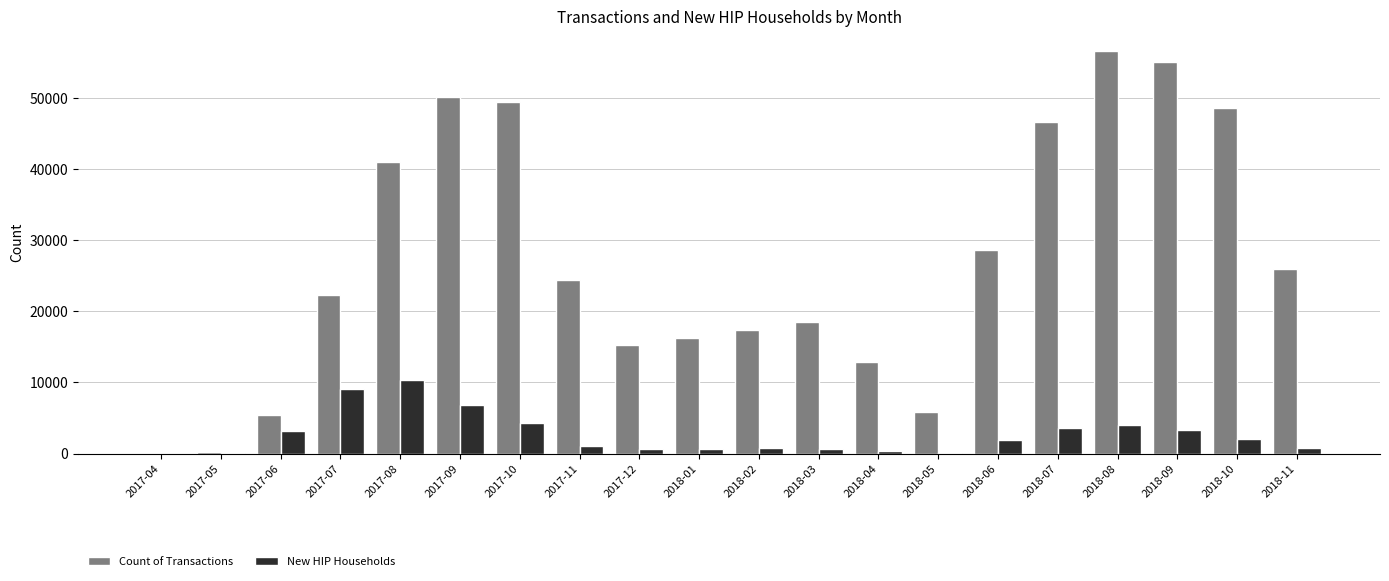

Which series has the largest total across all categories?

Count of Transactions